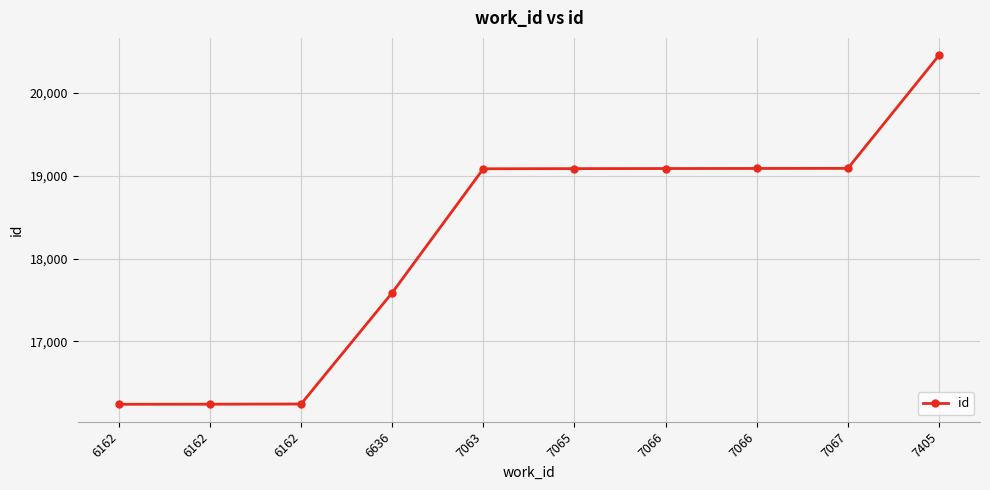

How many lines are shown in the chart?

1